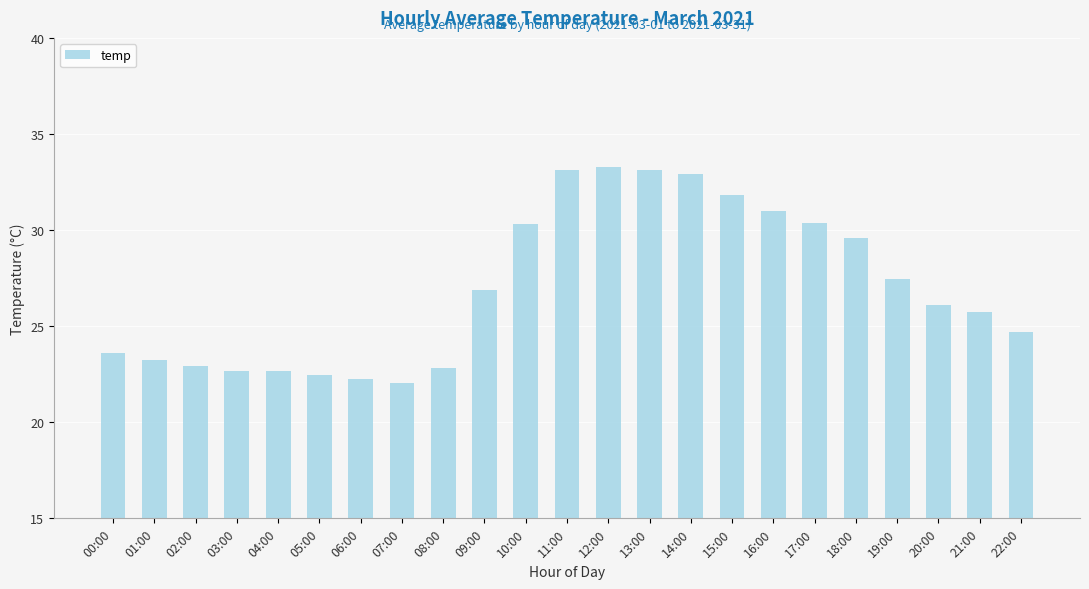

True or false: the data shows 10.4 at 20:00.

False